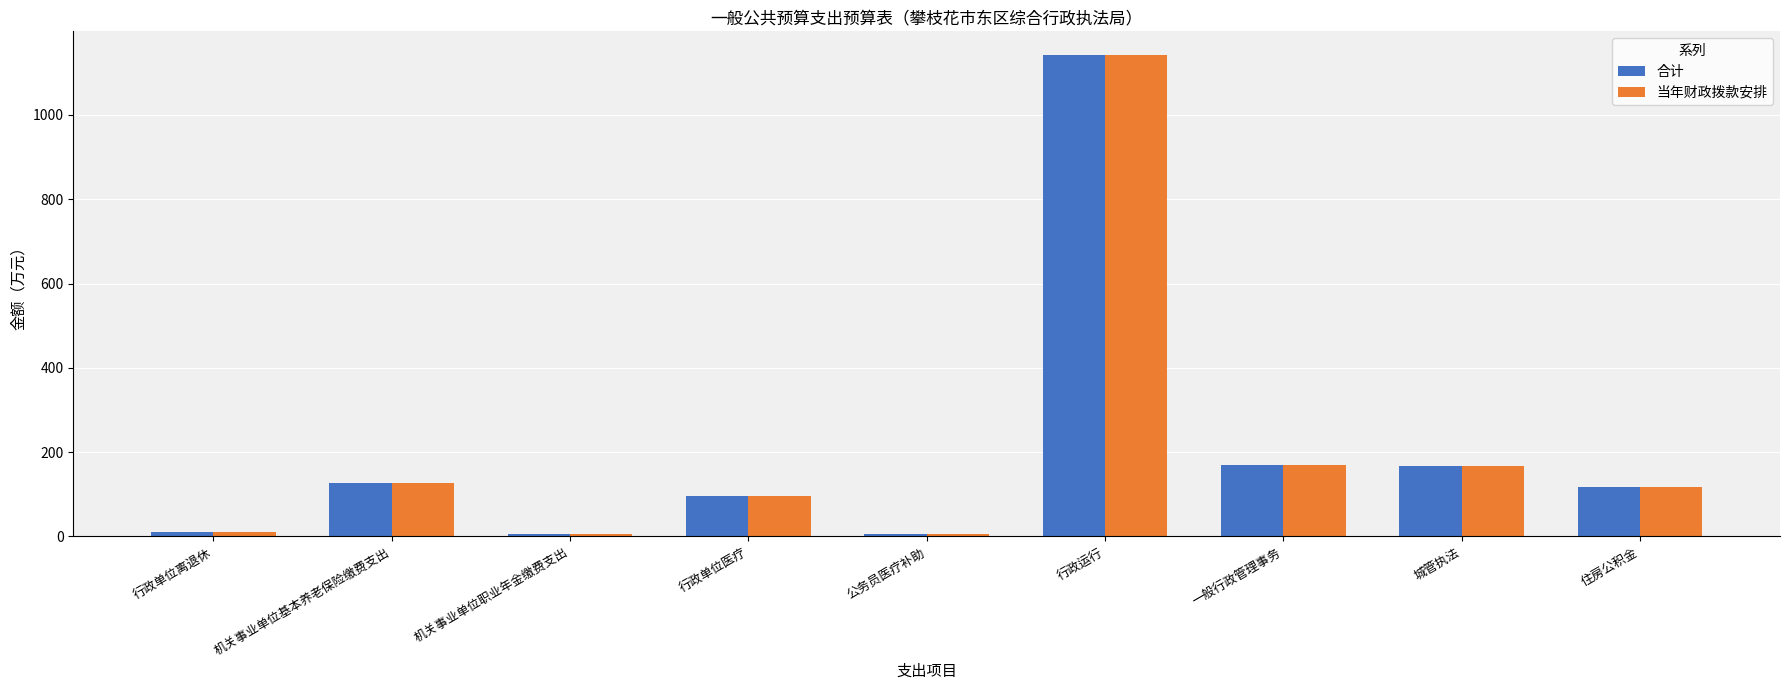

The 当年财政拨款安排 series shows 116.2 at 住房公积金. True or false?

True